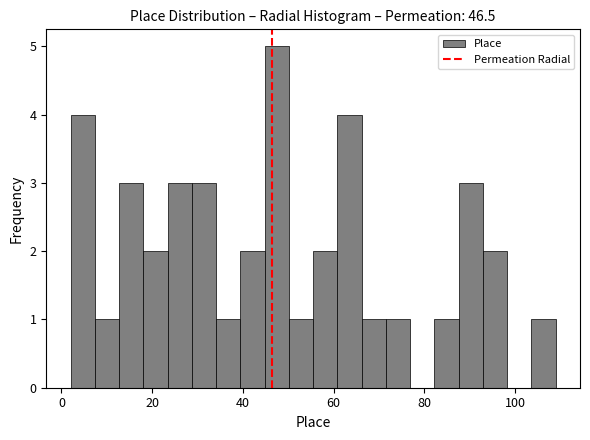

Read against the x-axis, roughly where is the centre of the tallest bar?

48